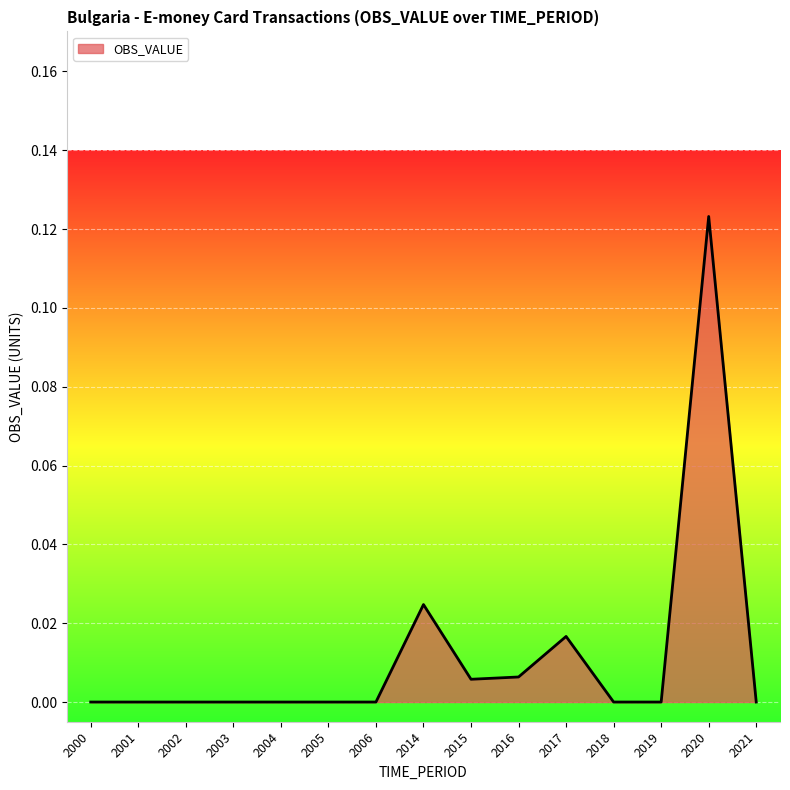

What is the change in value from 2014 to 2020?

+0.1